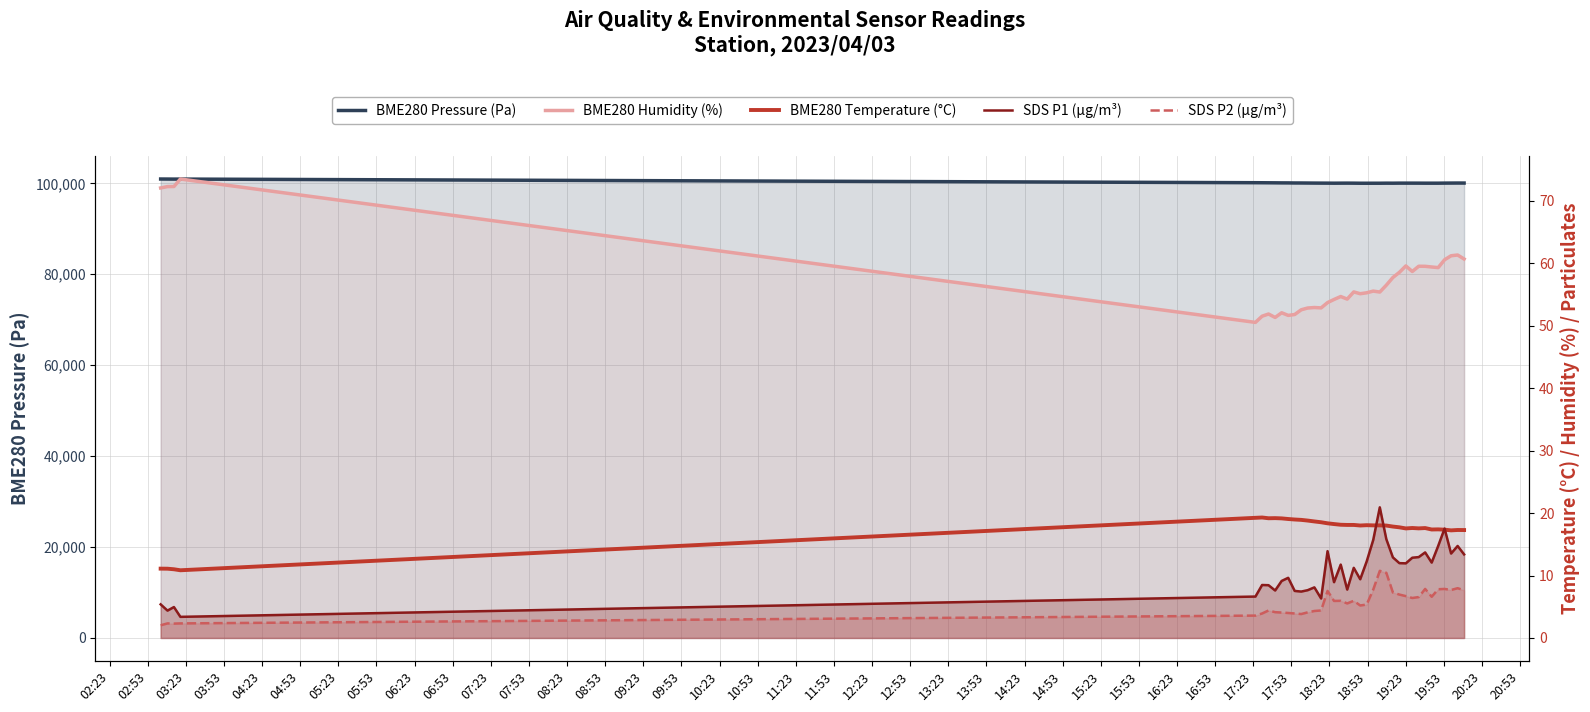

True or false: BME280 Temperature (°C) has a value of 9.1 at 08:23.

False